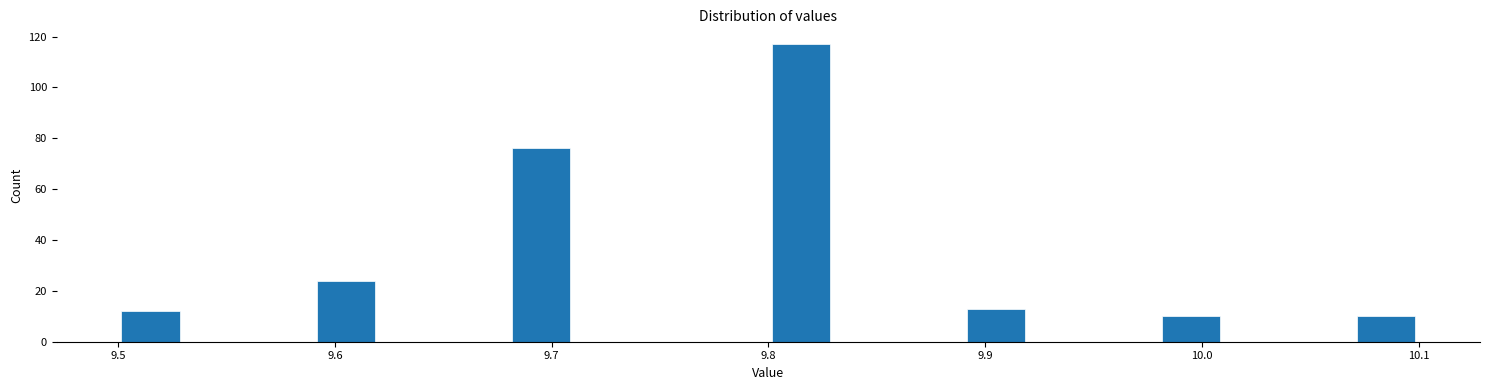

Around what value on the x-axis is the tallest bar? Give the approximate position of its centre, as read against the axis.

9.82